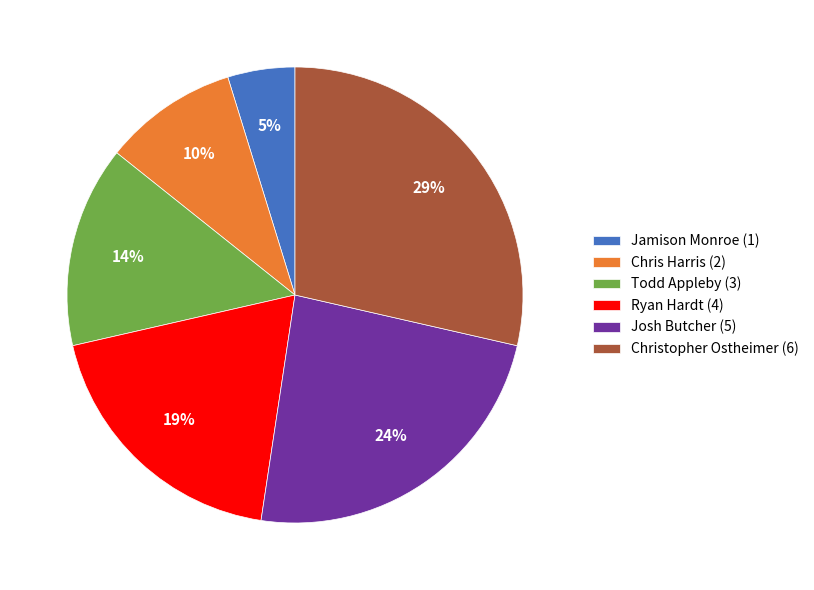

True or false: Todd Appleby (3) accounts for 14% of the total.

True